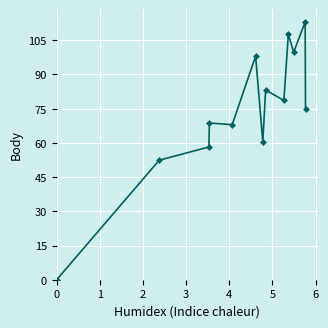

Reading left to right, transcribe all the data shown in this chart.

0.0	52.4	58.2	68.7	68.0	98.0	60.5	83.2	78.6	107.6	99.8	113.0	74.8